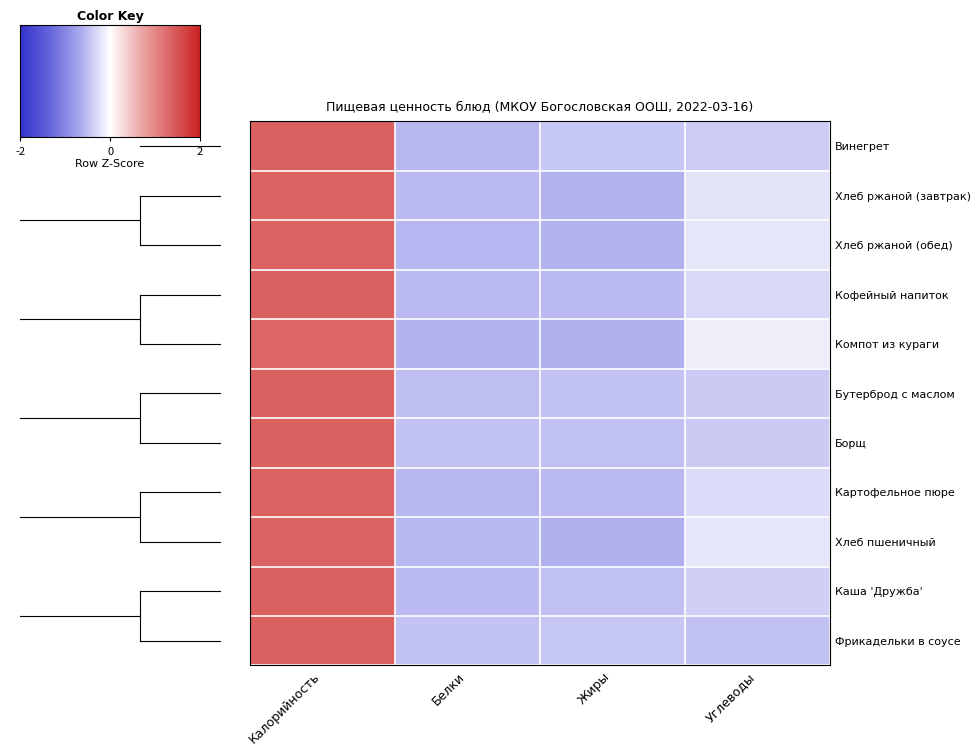

Read the Кофейный напиток value at Углеводы.

-0.4